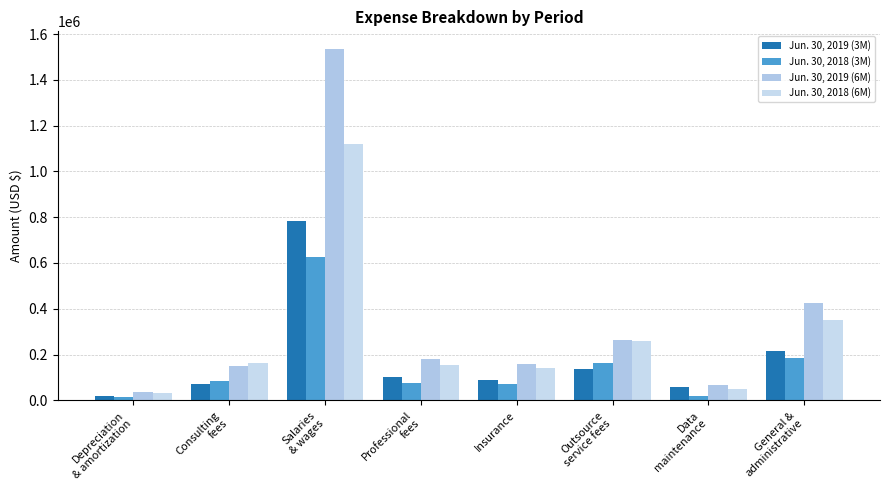

Which series changed the most between Data
maintenance and General &
administrative?

Jun. 30, 2019 (6M)